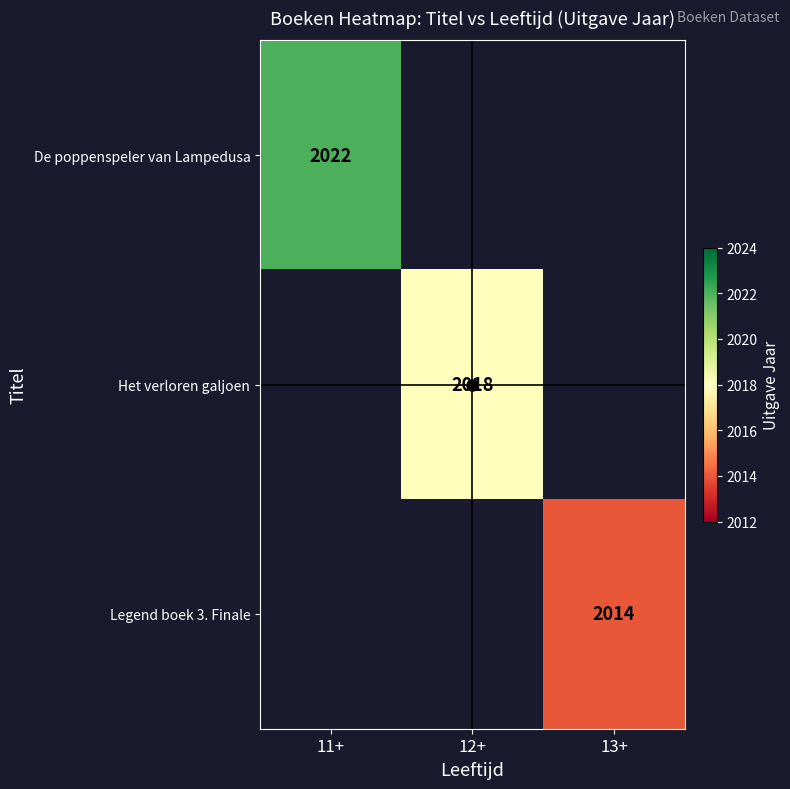

The value of Legend boek 3. Finale at 13+ is 2014.0. True or false?

True